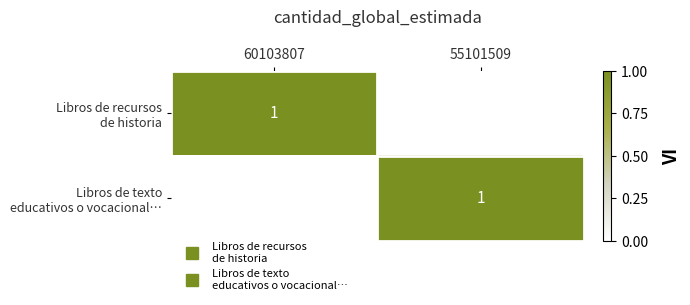

Which series changed the most between 60103807 and 55101509?

Libros de recursos de historia